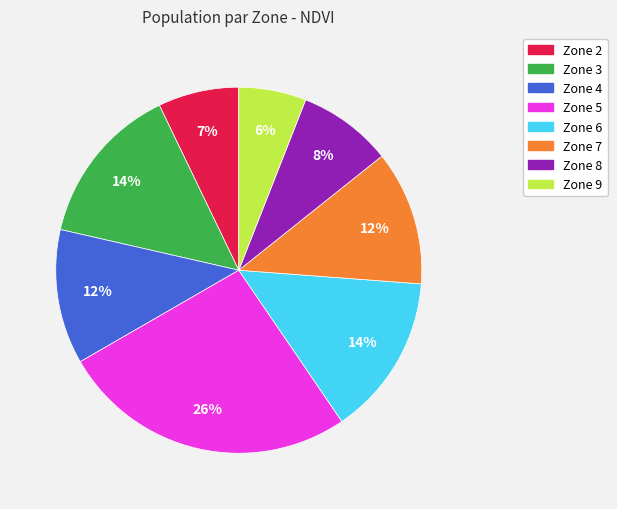

Count the number of slices in the pie.

8